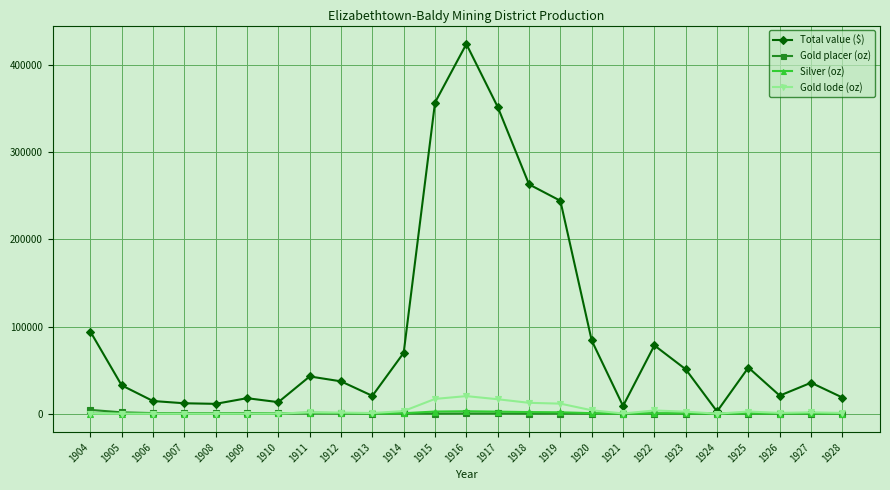

Which series changed the most between 1911 and 1915?

Total value ($)